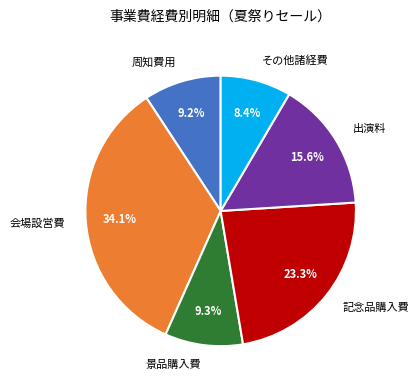

Approximately how many times larger is the value at 出演料 compared to 周知費用?

1.7